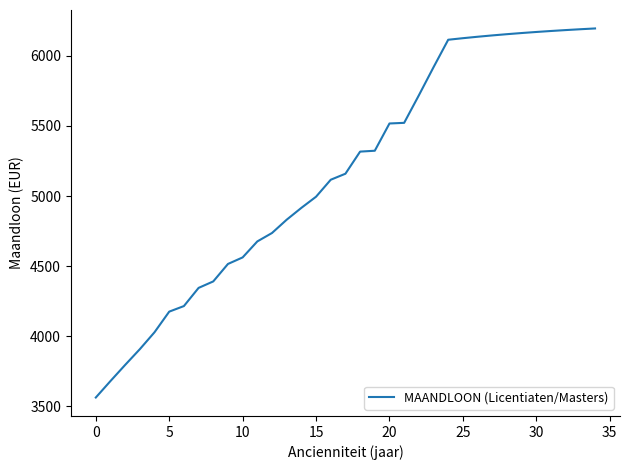

What is the smallest value displayed?

3563.0